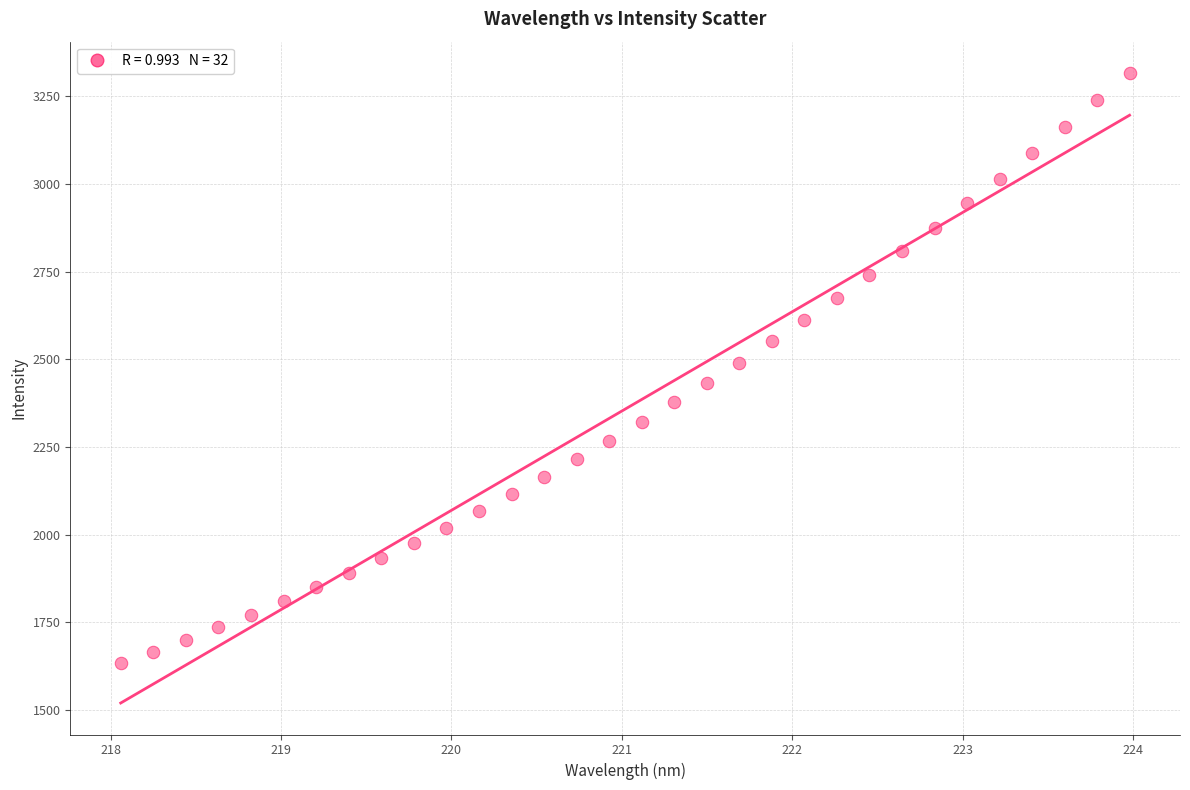

What is the range of Y values (max minus min)?

1682.9